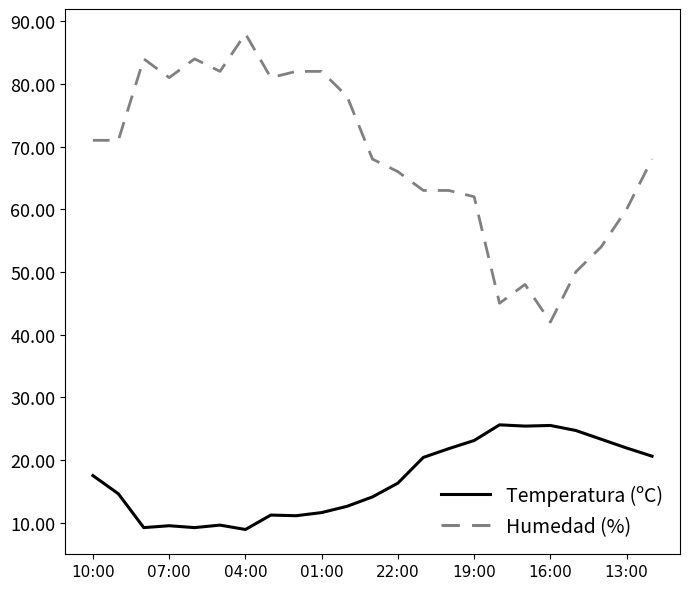

What is the minimum value for Temperatura (ºC)?

8.9